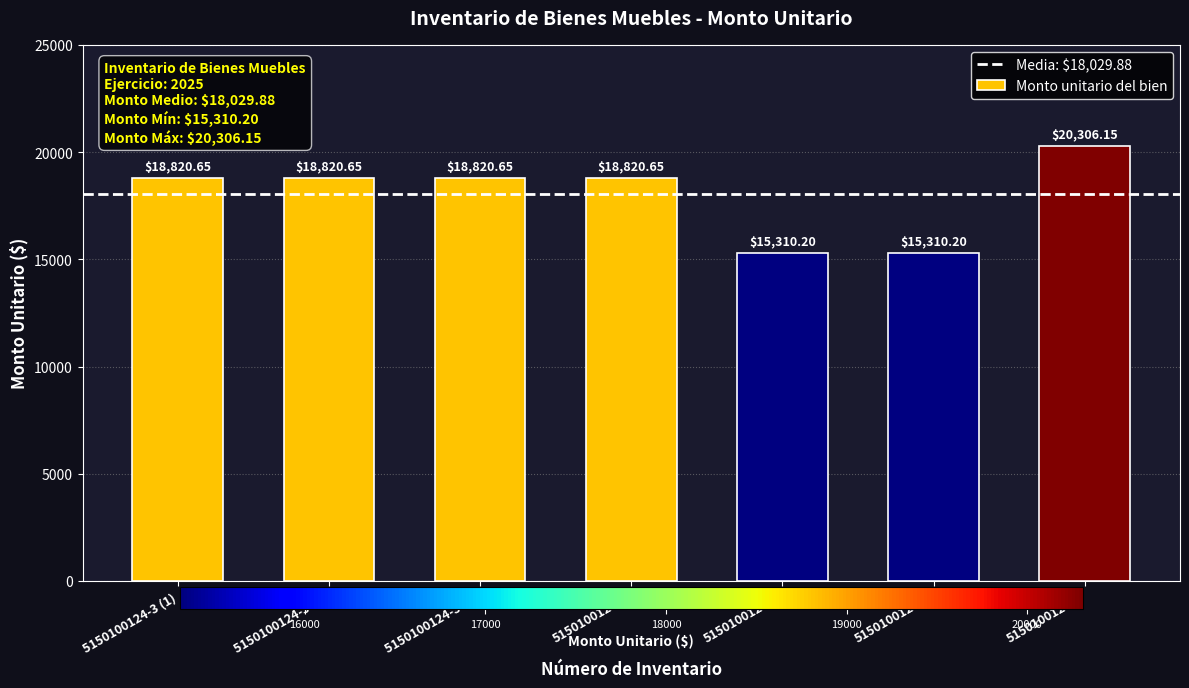

What position from the right is 5150100124-3 (1)?

7